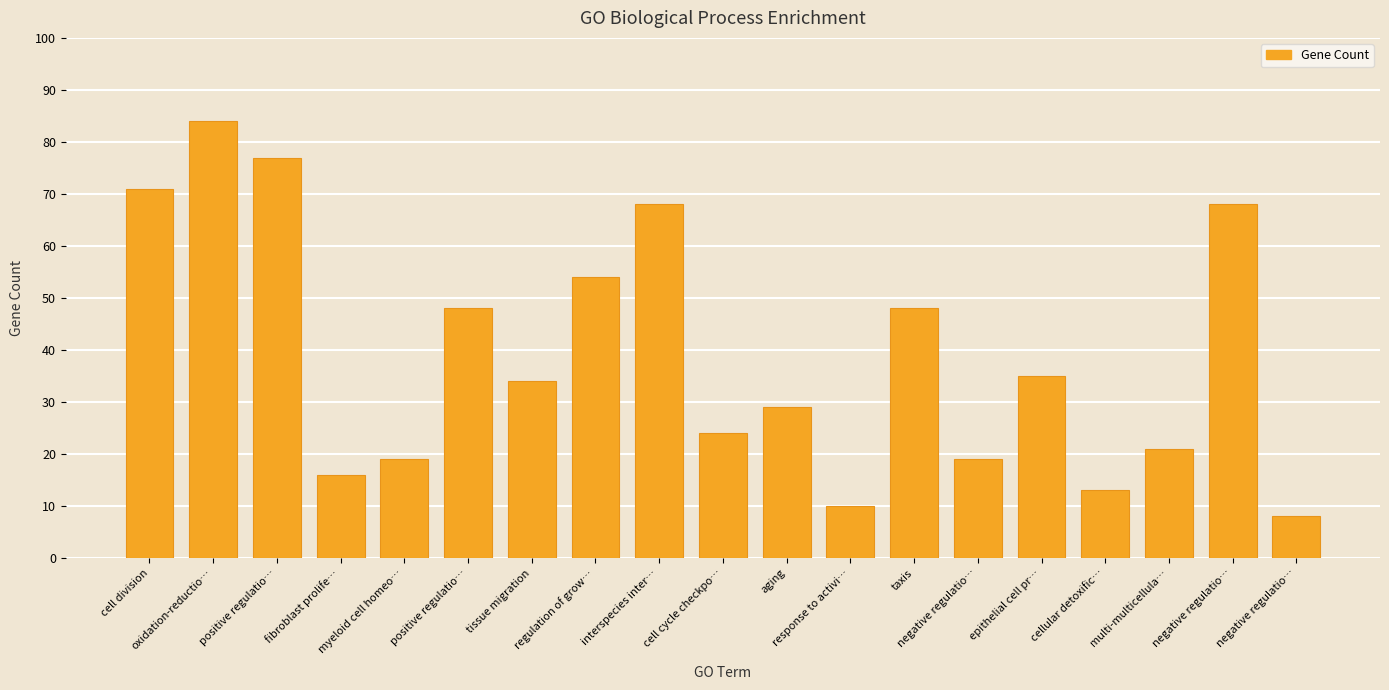

What is the sum of the values at positive regulatio… and negative regulatio…?

116